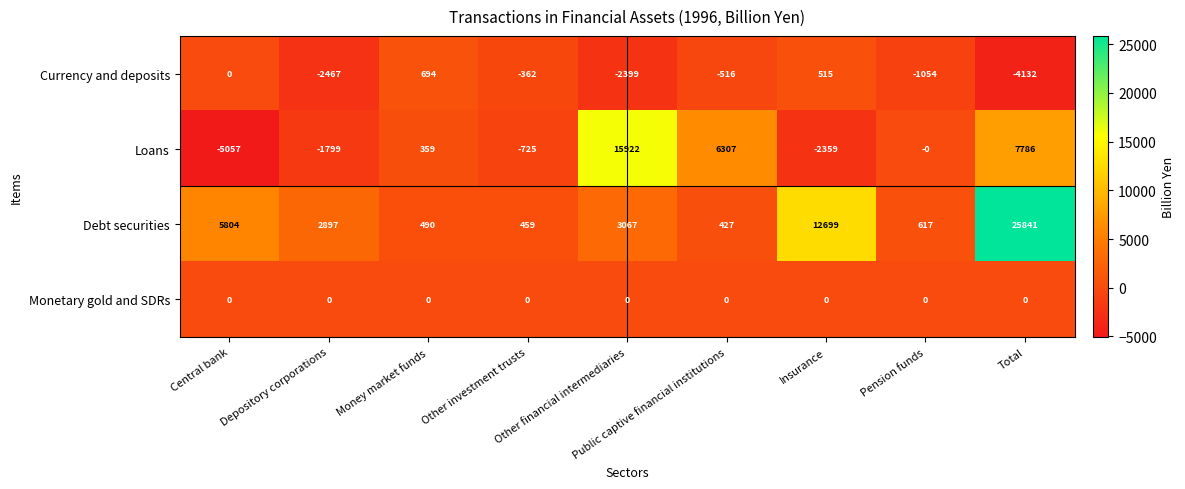

At how many categories does at least one series exceed 10916?

3